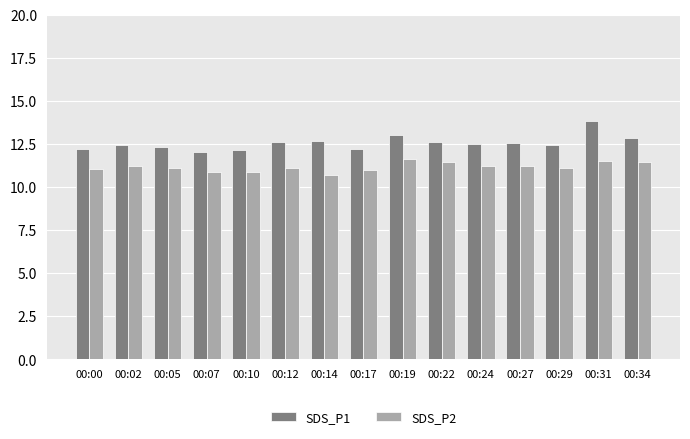

At which category is the sum across all series the highest?

00:31